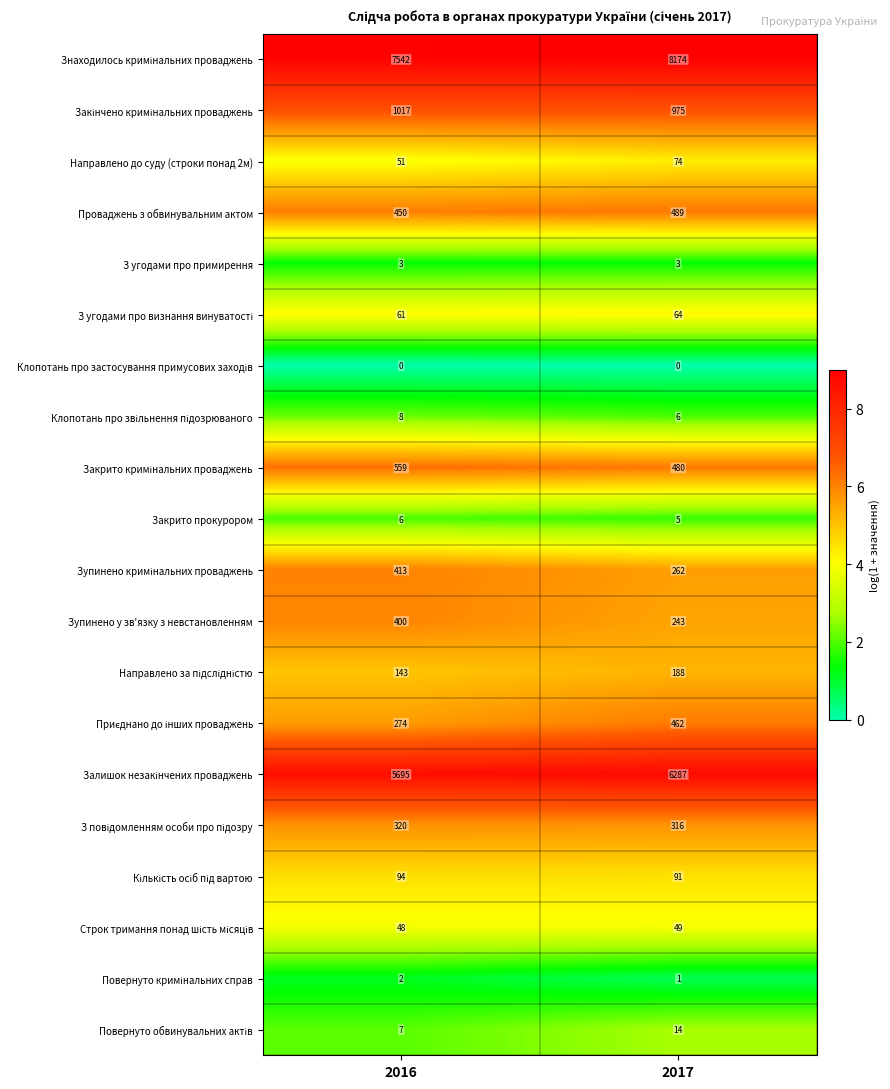

The Закрито прокурором series shows 7 at 2017. True or false?

False